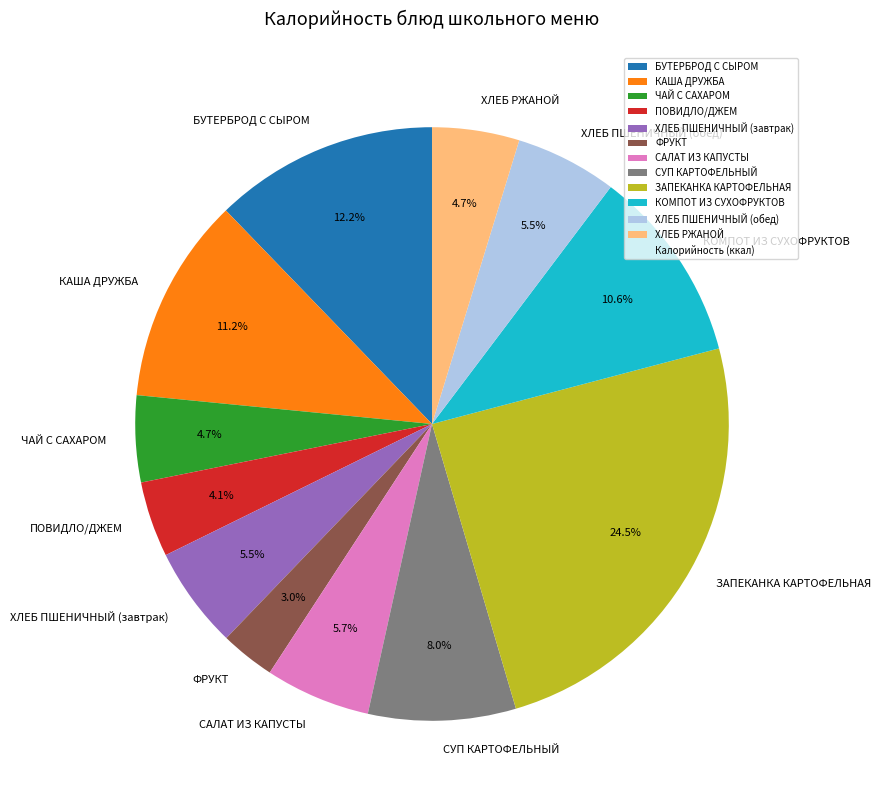

To the nearest percent, what is the combined percentage of САЛАТ ИЗ КАПУСТЫ and БУТЕРБРОД С СЫРОМ?

18%